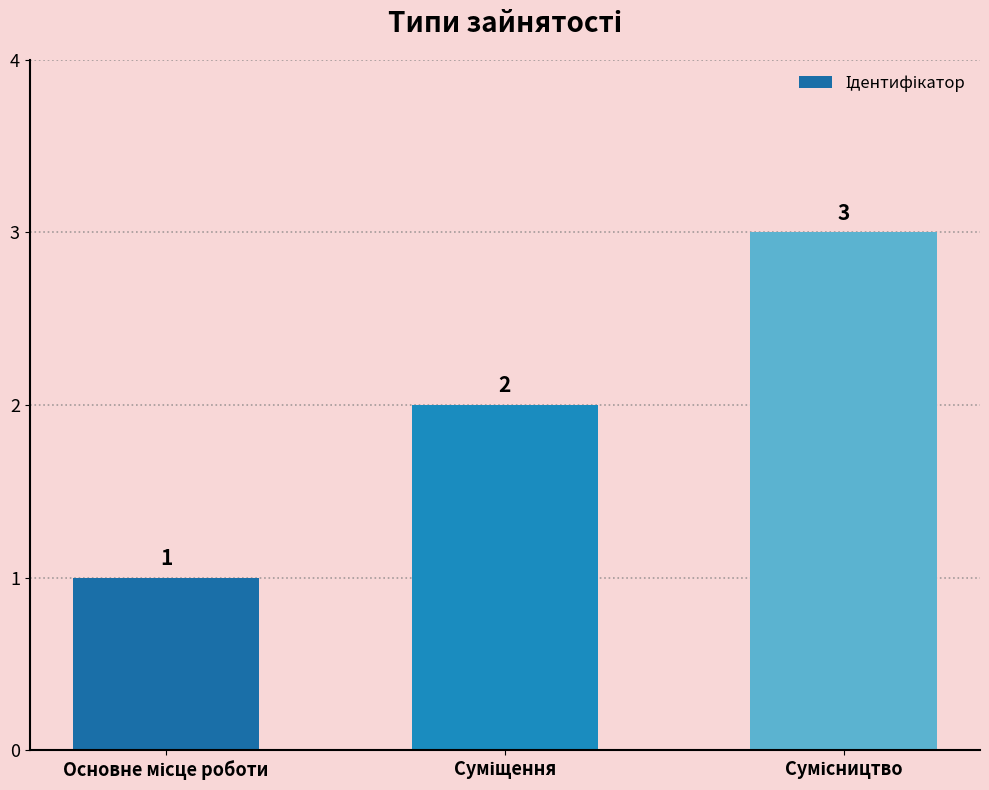

How many values are between 1 and 3?

3